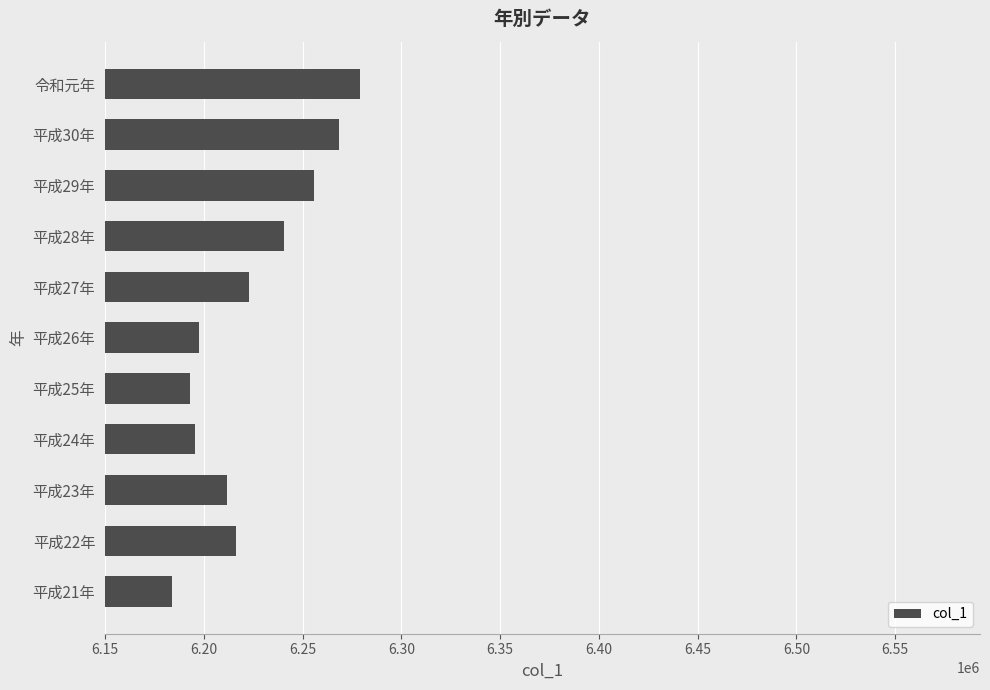

At which category does the chart reach its peak across all series?

令和元年